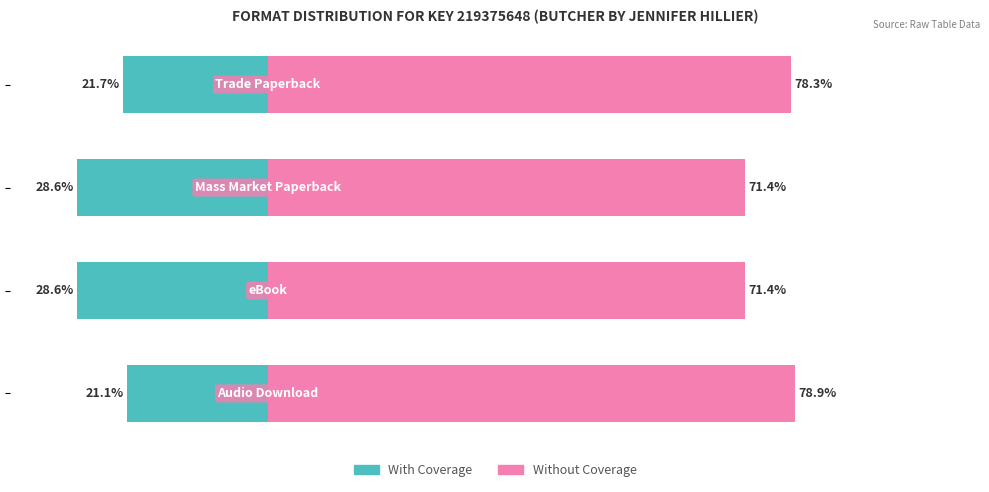

Which series has the largest range (max minus min)?

With Coverage